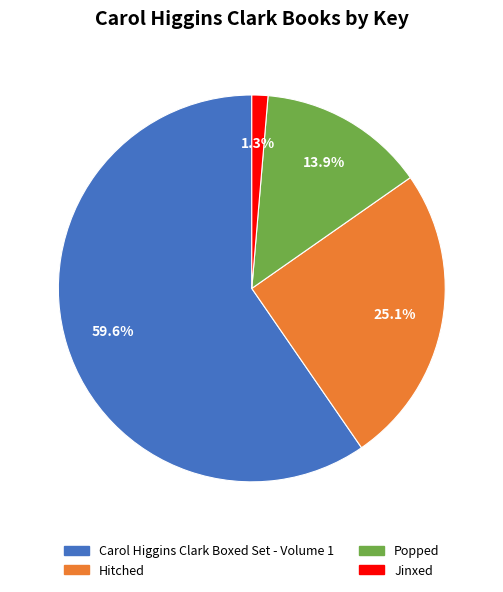

The Hitched slice represents 25% of the pie. True or false?

True